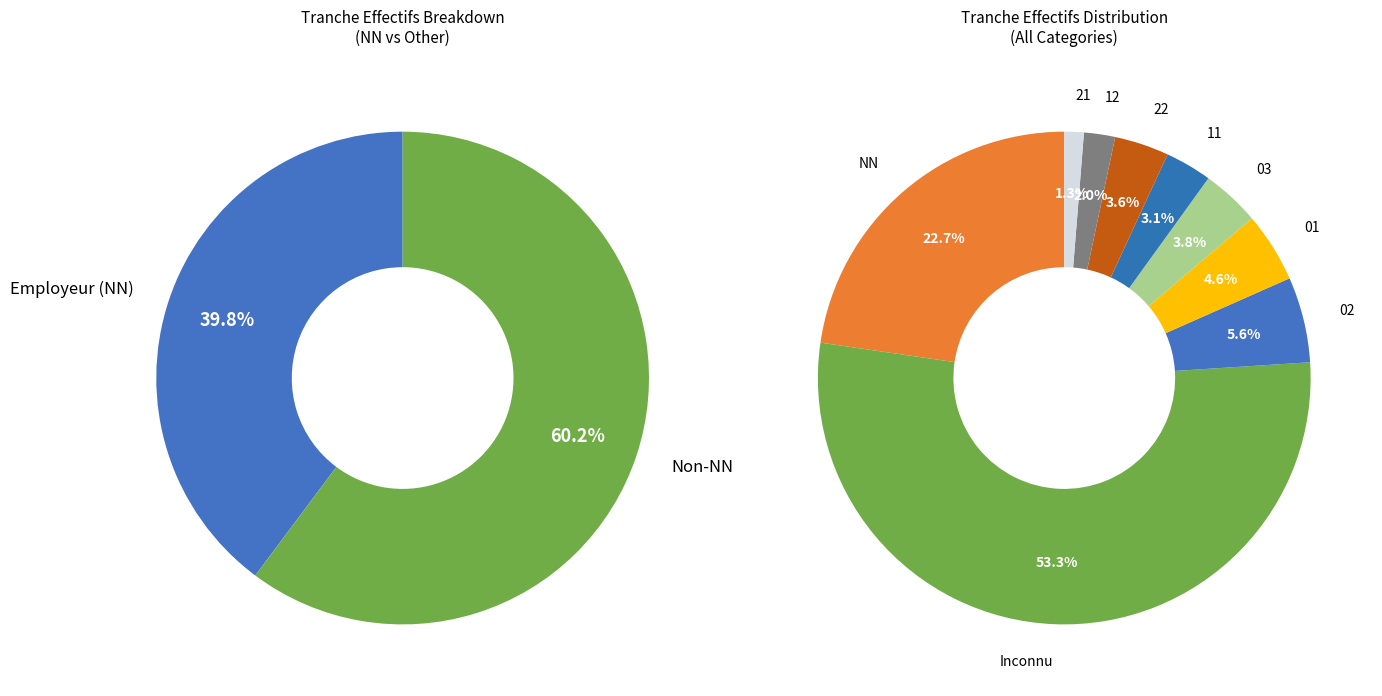

True or false: 22 accounts for 18% of the total.

False